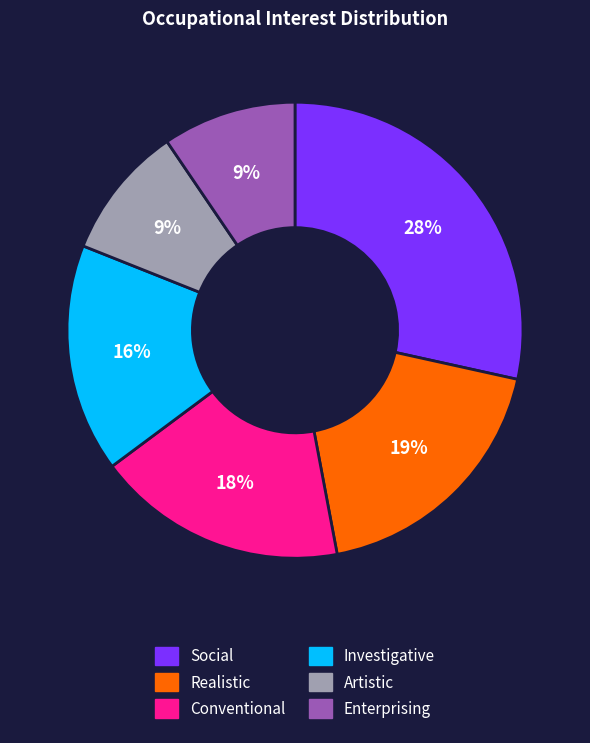

Is there a majority slice in this chart?

No